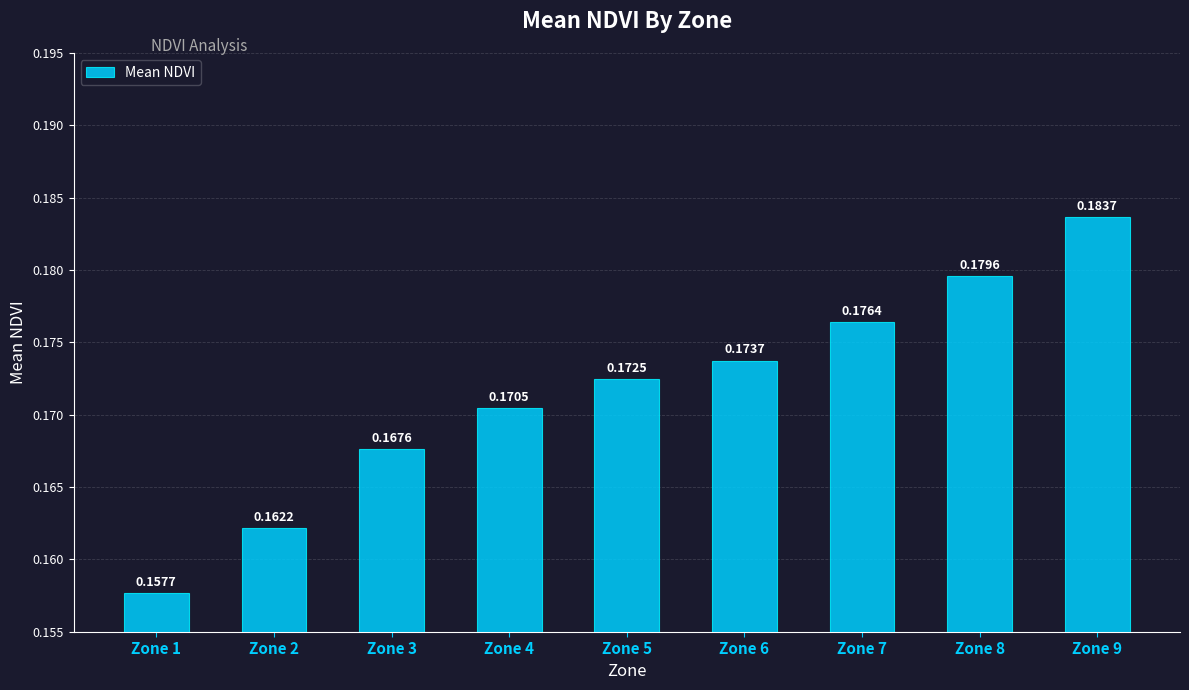

Between Zone 5 and Zone 3, which is larger?

Zone 5